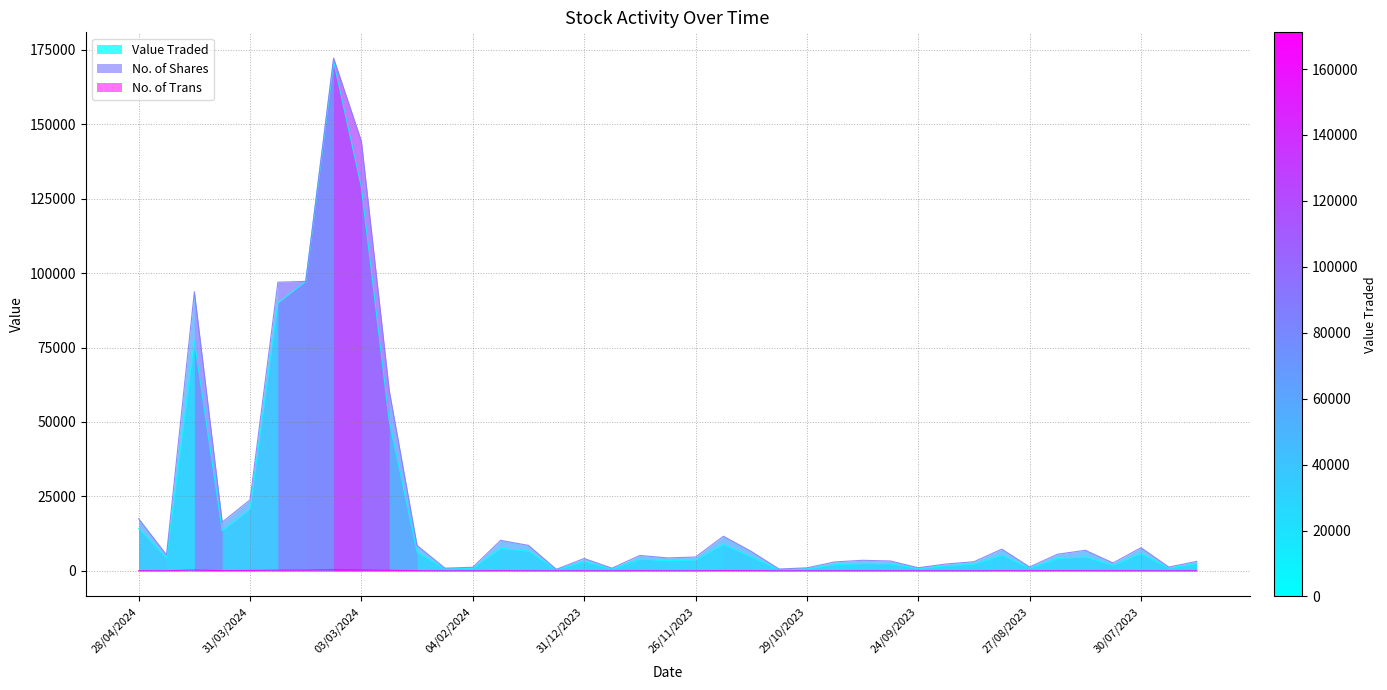

What is the average value of the No. of Trans series?

65